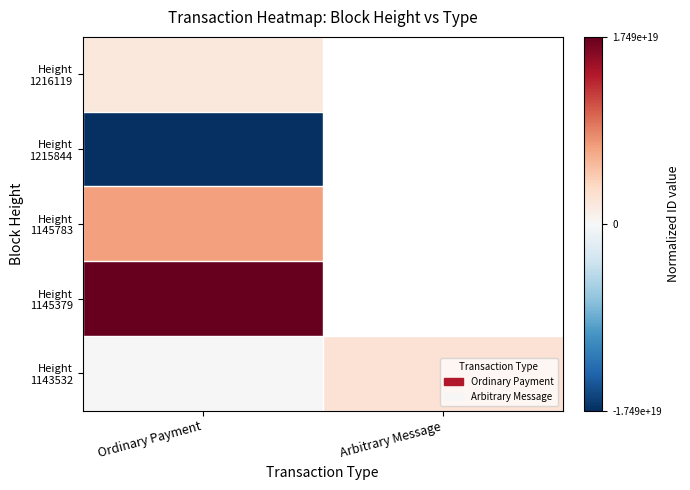

Is the value of Height 1215844 at Arbitrary Message greater than the value of Height 1145379 at Arbitrary Message?

No